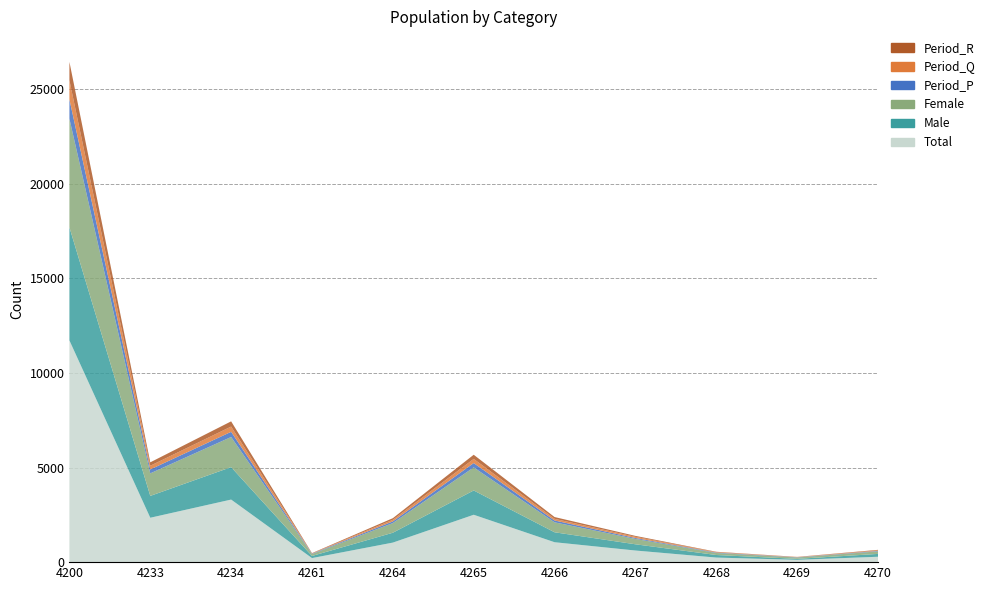

Reading right to left, list all the values displayed in this chart.

Total: 285	122	242	614	1053	2505	1033	214	3308	2347	11723
Male: 150	52	135	330	526	1285	522	112	1716	1155	5983
Female: 135	70	107	284	527	1220	511	102	1592	1192	5740
Period_P: 24	13	23	48	97	229	89	20	275	206	1024
Period_Q: 27	14	24	63	88	219	85	11	277	196	1004
Period_R: 29	7	18	49	93	220	84	18	276	181	975